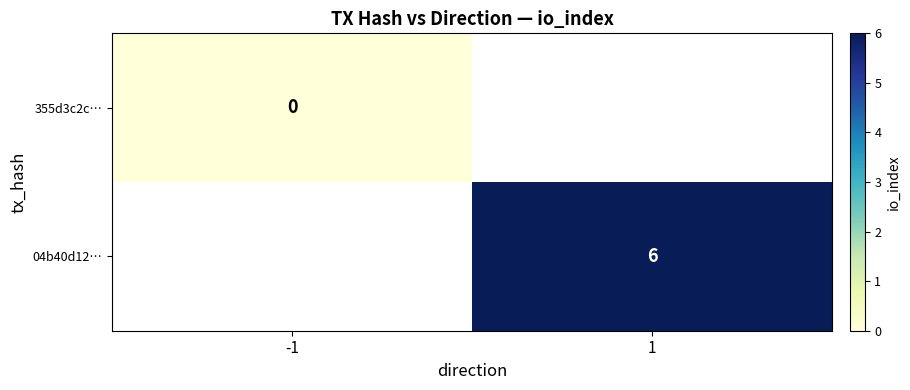

True or false: 04b40d12… has a value of 6 at 1.

True